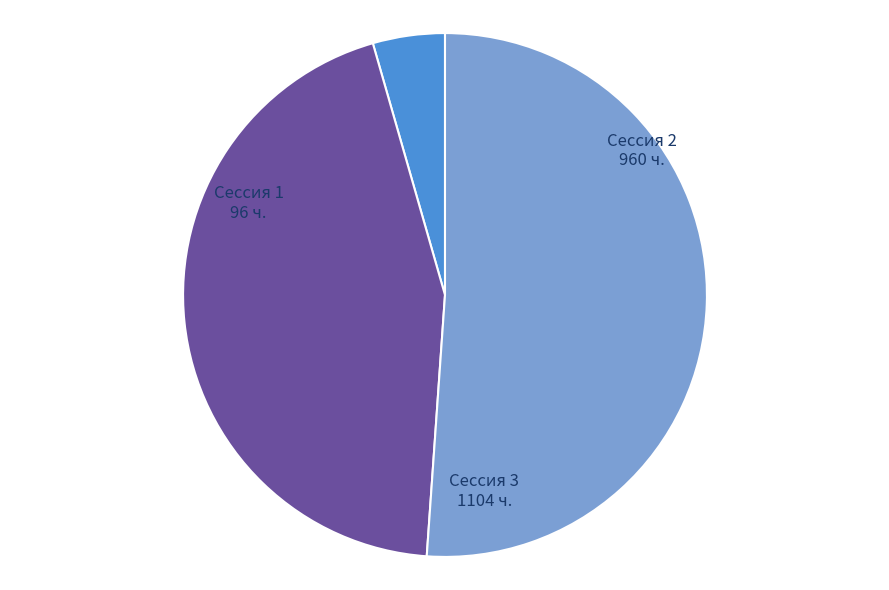

Does any single category account for the majority?

Yes